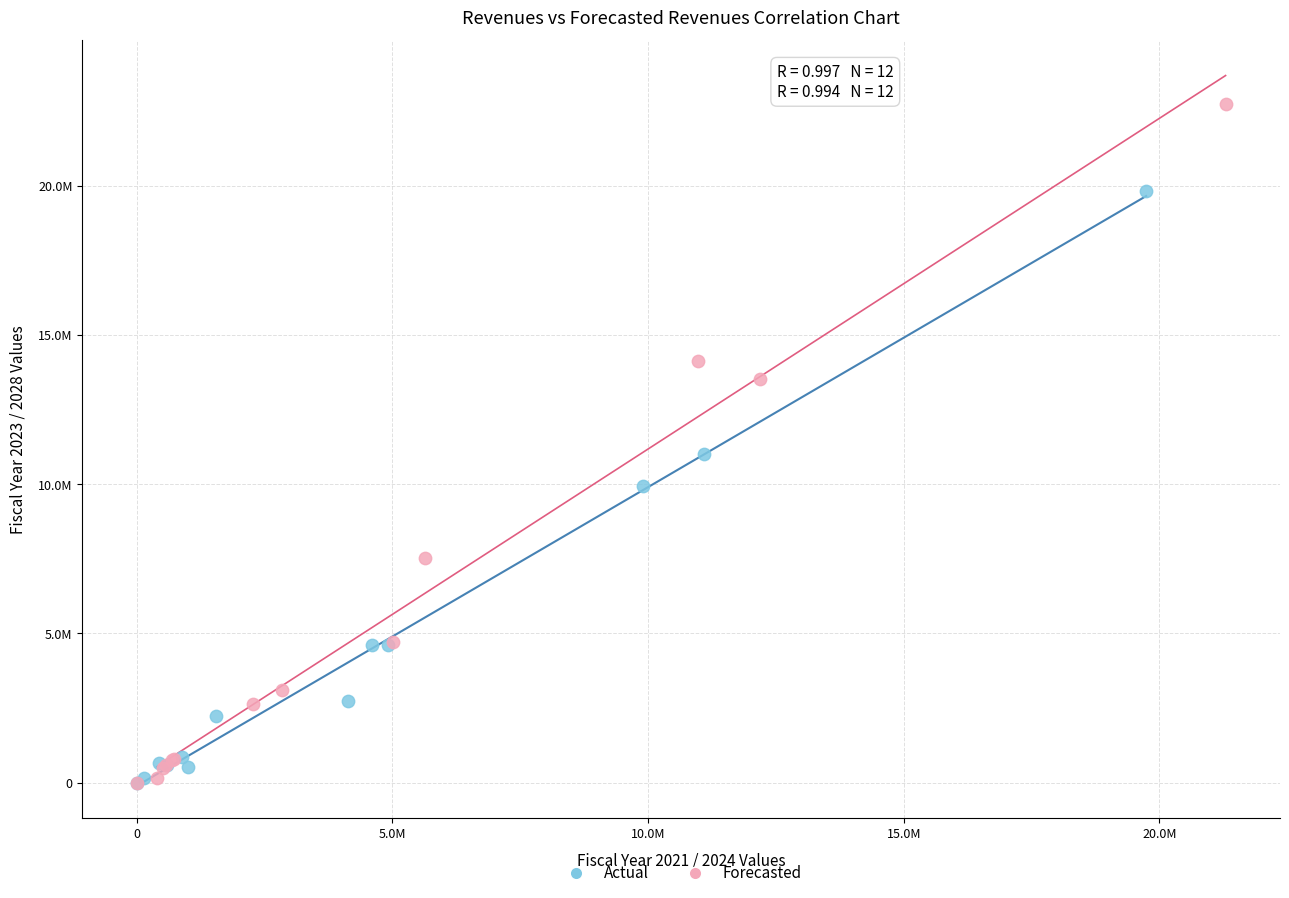

What are all the series names shown in the legend?

Actual, Forecasted